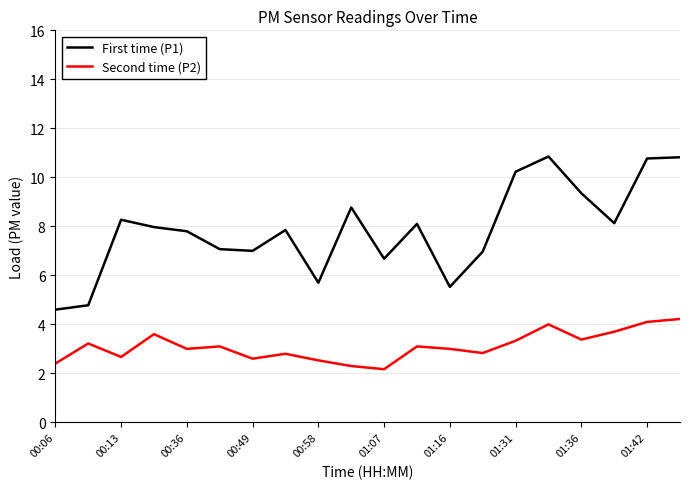

What is the lowest value of the Second time (P2) series?

2.2